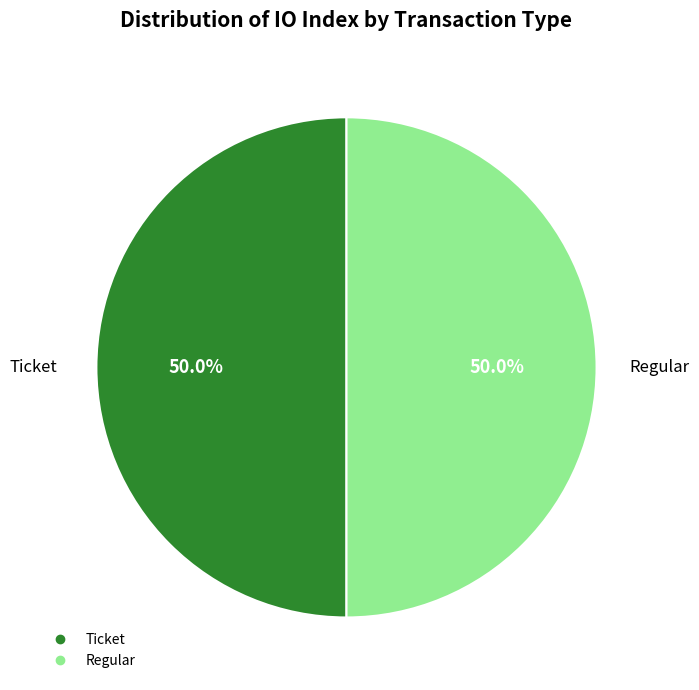

Count the number of slices in the pie.

2